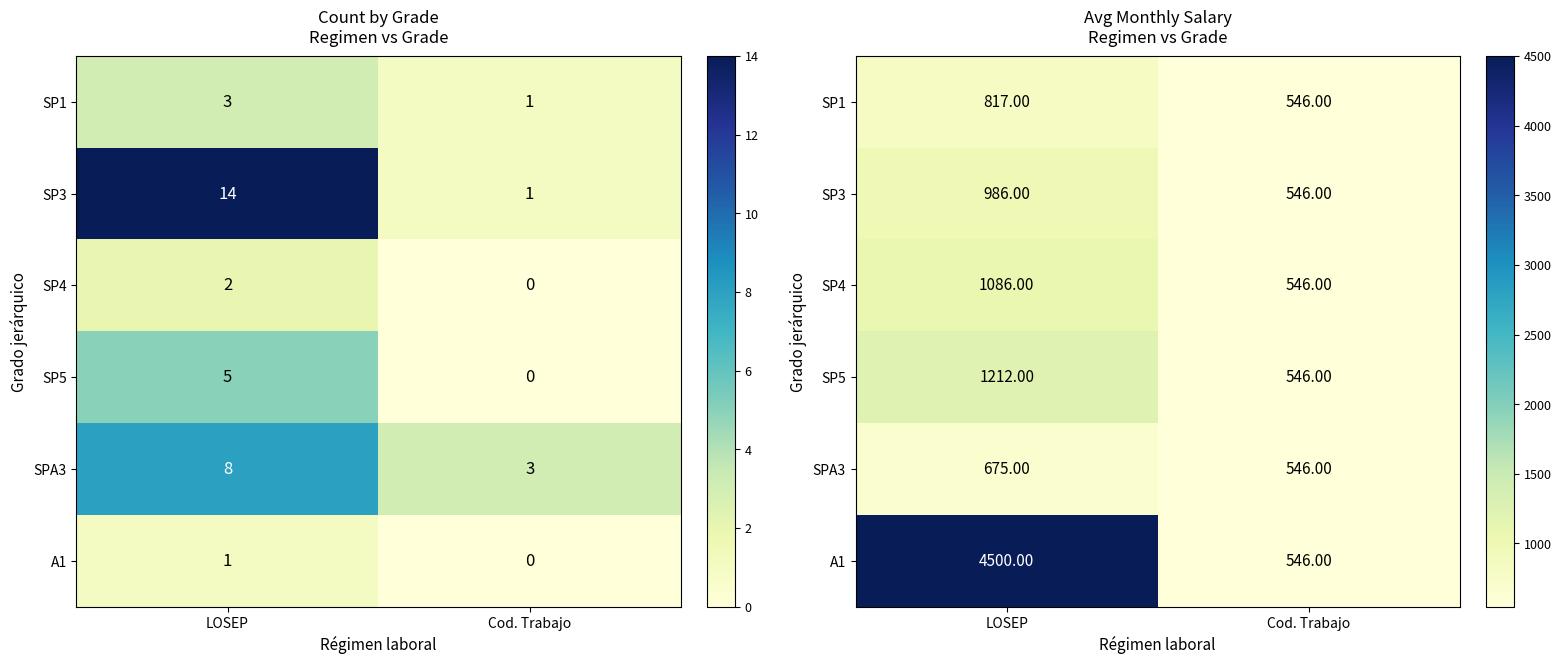

The A1 series shows 7762 at LOSEP. True or false?

False